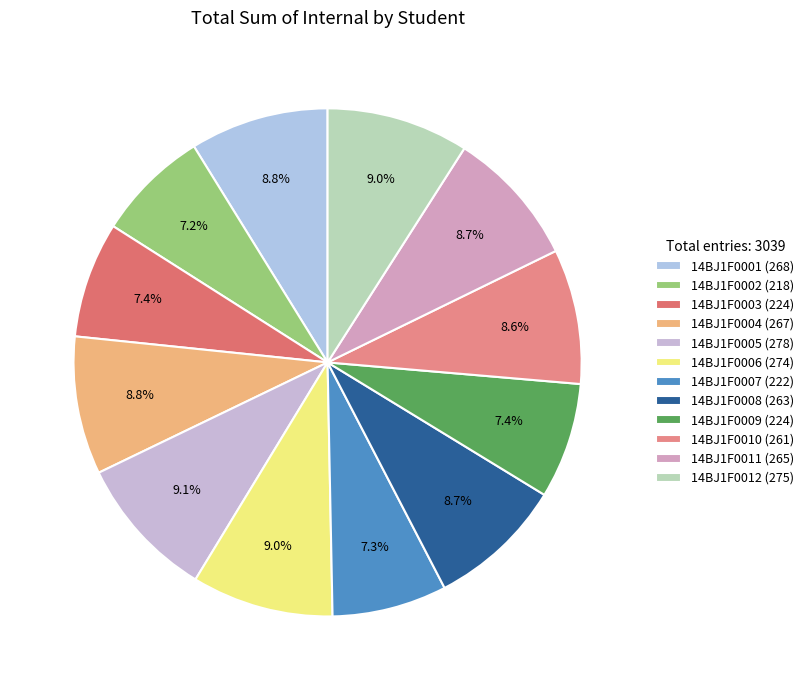

Rank the categories by value from lowest to highest.

14BJ1F0002, 14BJ1F0007, 14BJ1F0003, 14BJ1F0009, 14BJ1F0010, 14BJ1F0008, 14BJ1F0011, 14BJ1F0004, 14BJ1F0001, 14BJ1F0006, 14BJ1F0012, 14BJ1F0005